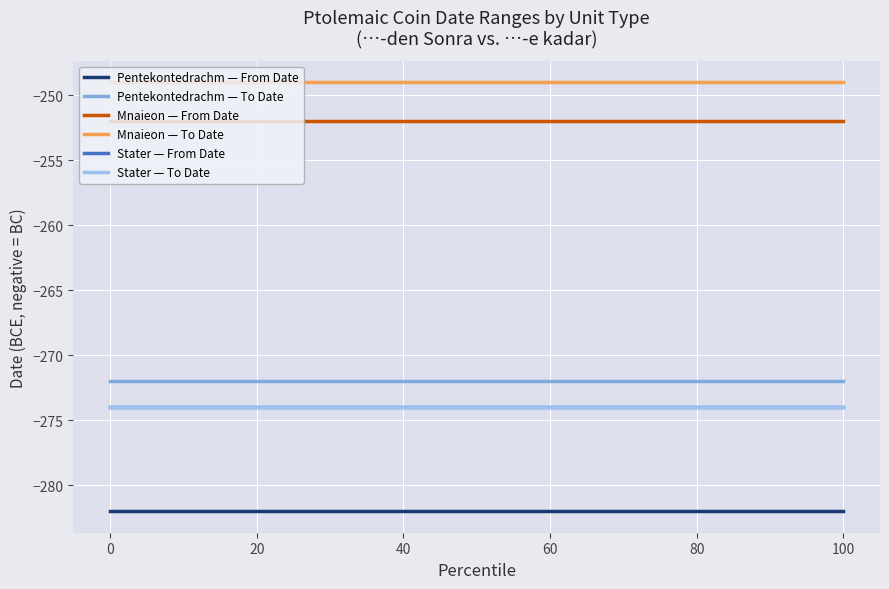

Is the value of Stater — To Date at −20 greater than the value of Pentekontedrachm — To Date at −20?

No